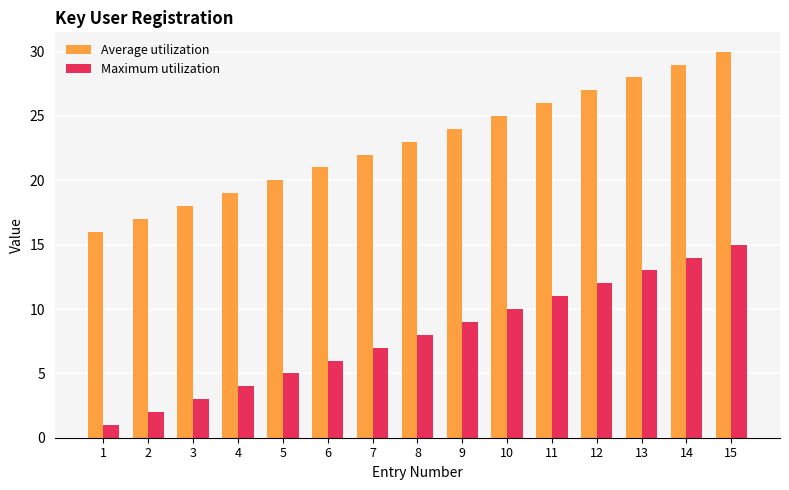

Rank the series by their average value, from highest to lowest.

Average utilization, Maximum utilization